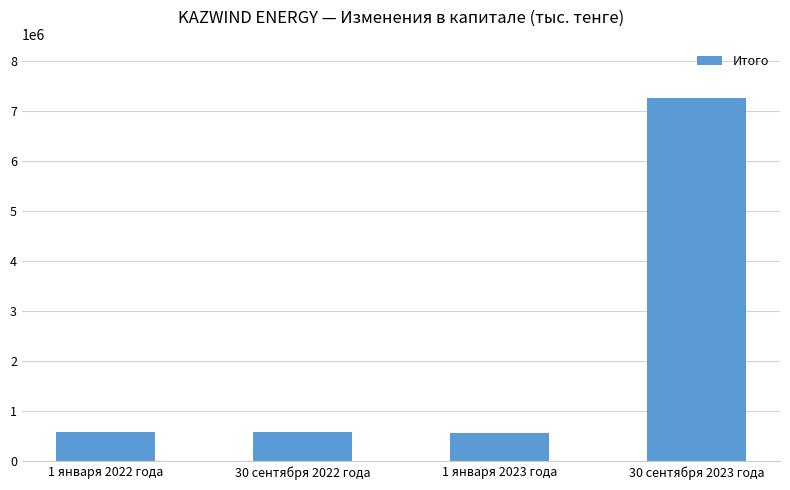

What is the difference between the values at 1 января 2022 года and 30 сентября 2023 года?

6677010